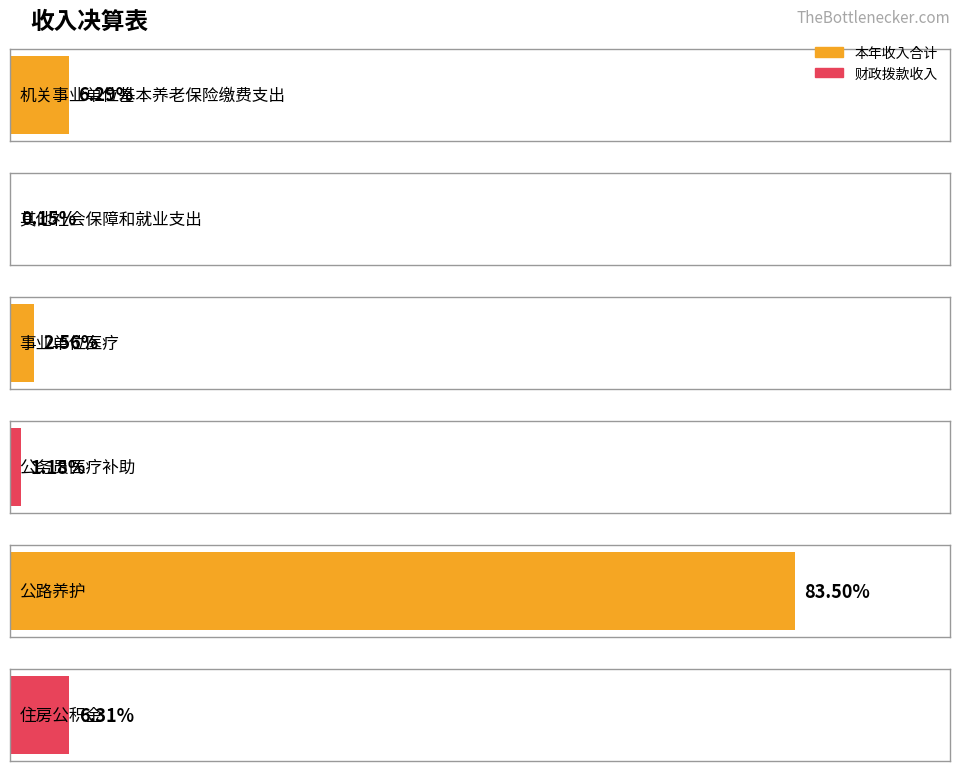

Which series has the largest total across all categories?

本年收入合计